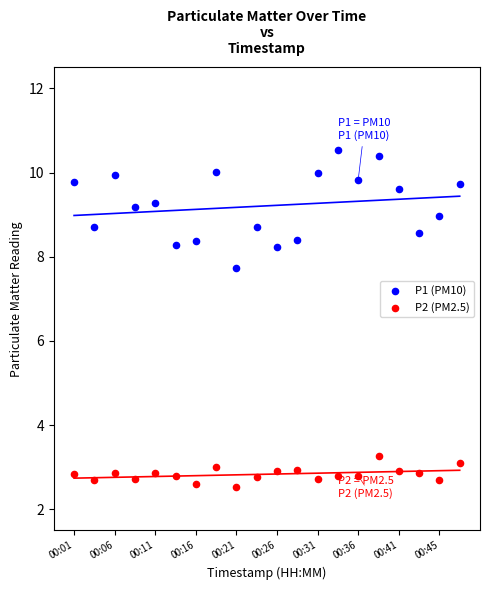

Which series reaches the minimum Y coordinate?

P2 (PM2.5)